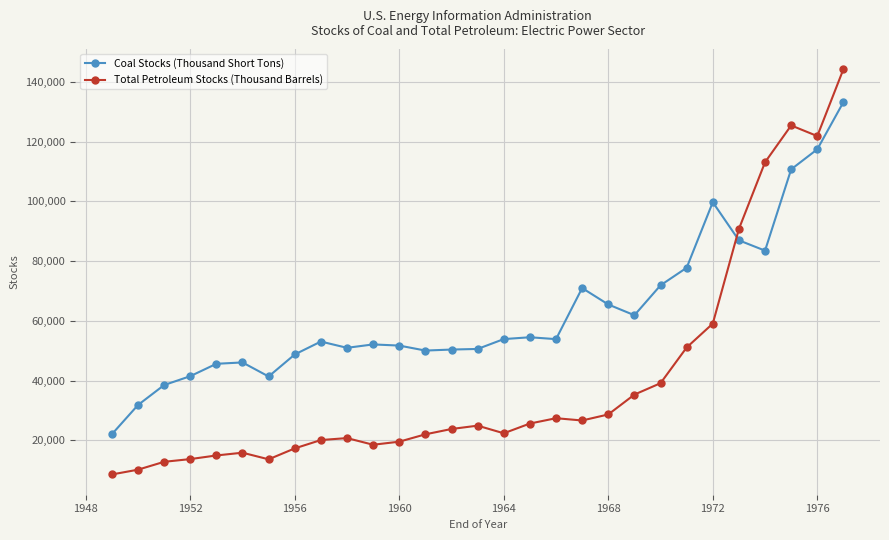

Which series has the widest spread of values?

Total Petroleum Stocks (Thousand Barrels)